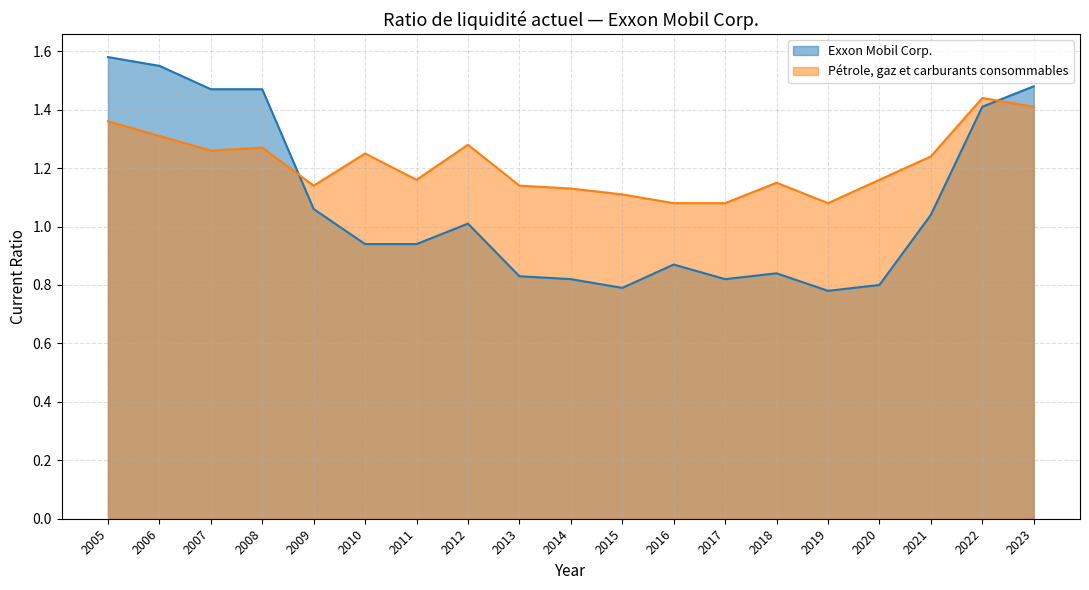

What is the difference between the maximum and second lowest values in the Exxon Mobil Corp. series?

0.8